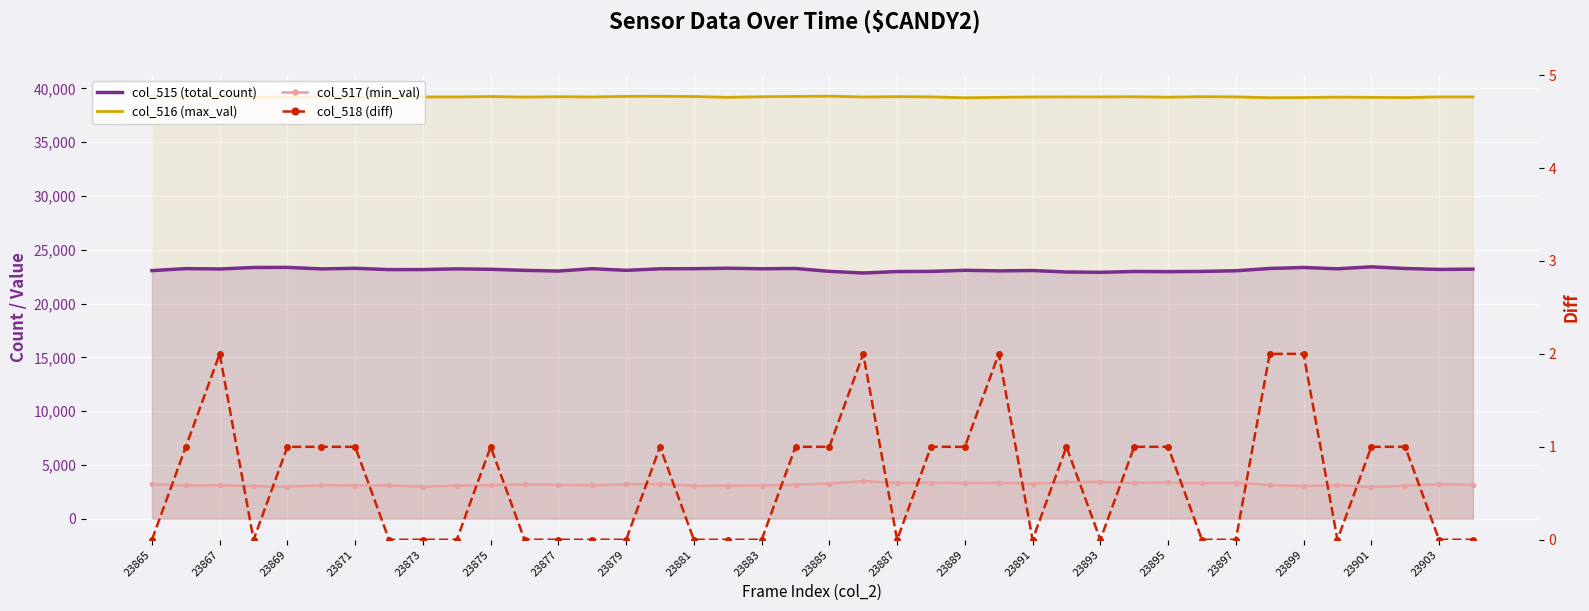

Rank the series by their maximum value, from highest to lowest.

col_516 (max_val), col_515 (total_count), col_517 (min_val), col_518 (diff)